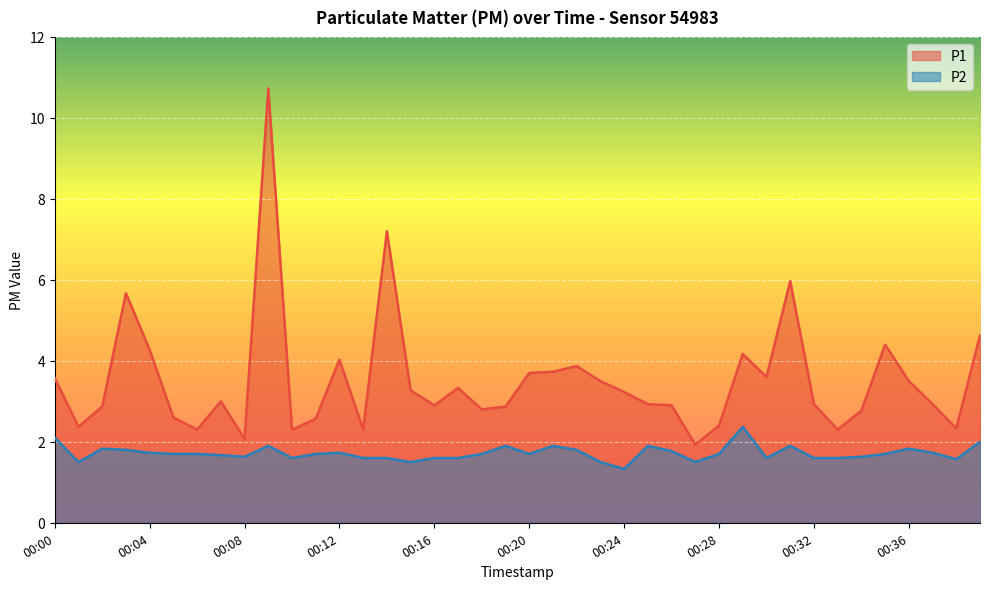

In P2, how many points are higher than both neighbors (excluding endpoints)?

9